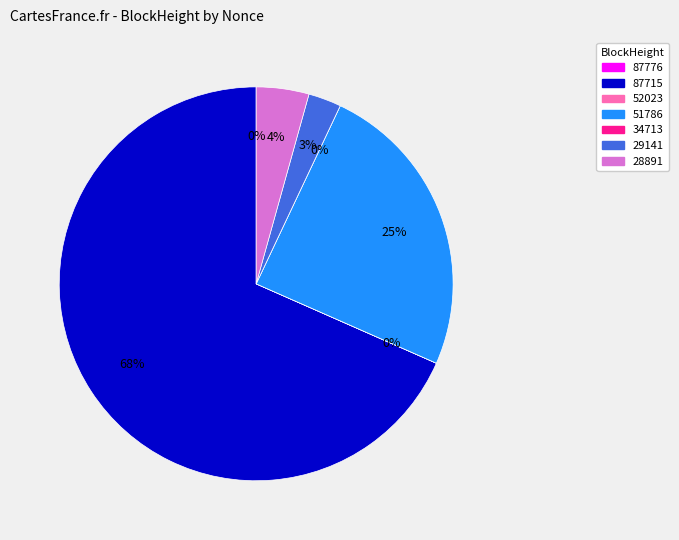

What is the majority slice?

87715